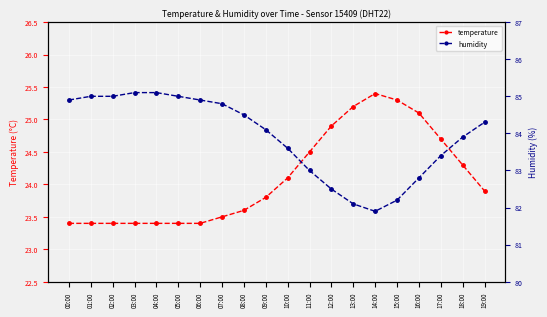

What is the difference between the maximum and second lowest values in the humidity series?

3.0